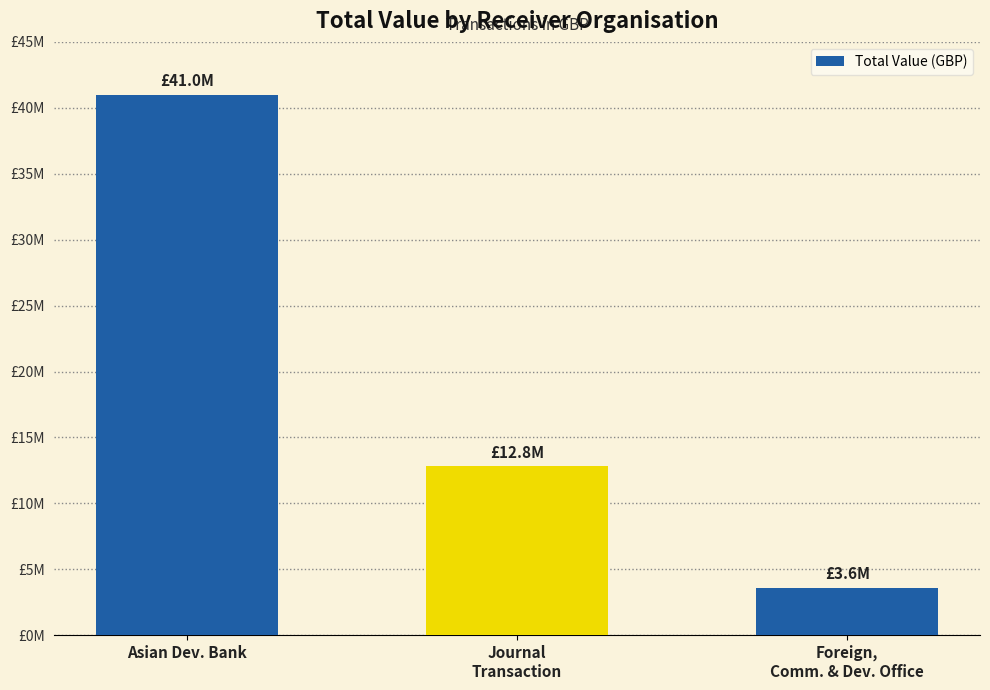

Rank the categories by value from highest to lowest.

Asian Dev. Bank, Journal
Transaction, Foreign,
Comm. & Dev. Office